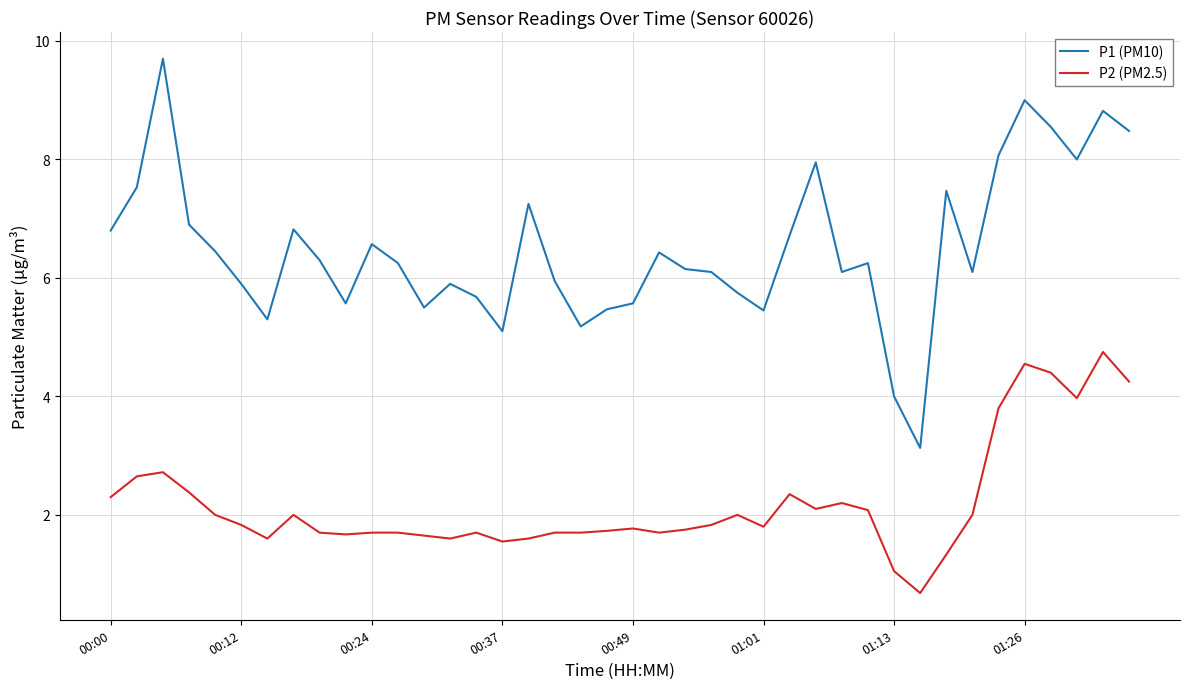

True or false: P2 (PM2.5) has more than 0 interior local peaks.

True